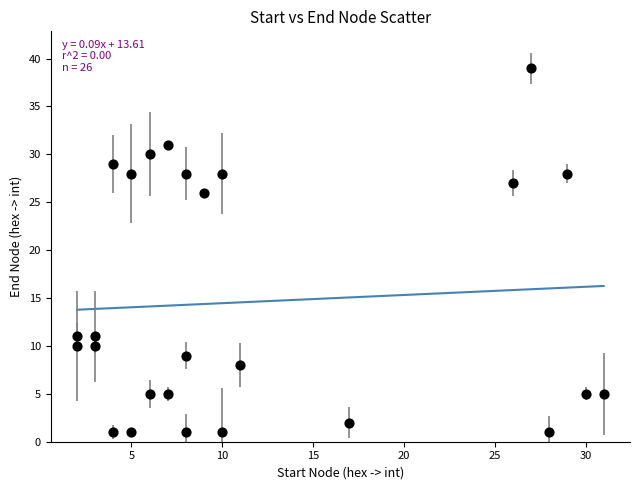

What Y value in the scatter plot is closest to 20?

26